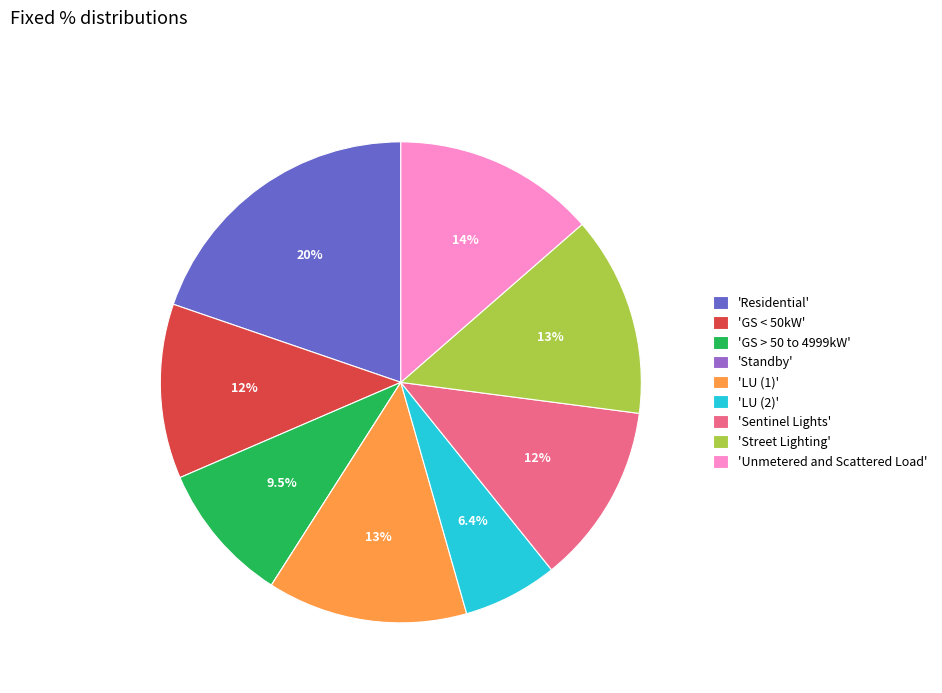

Is the sum of 'Street Lighting' and 'GS < 50kW' greater than half?

No